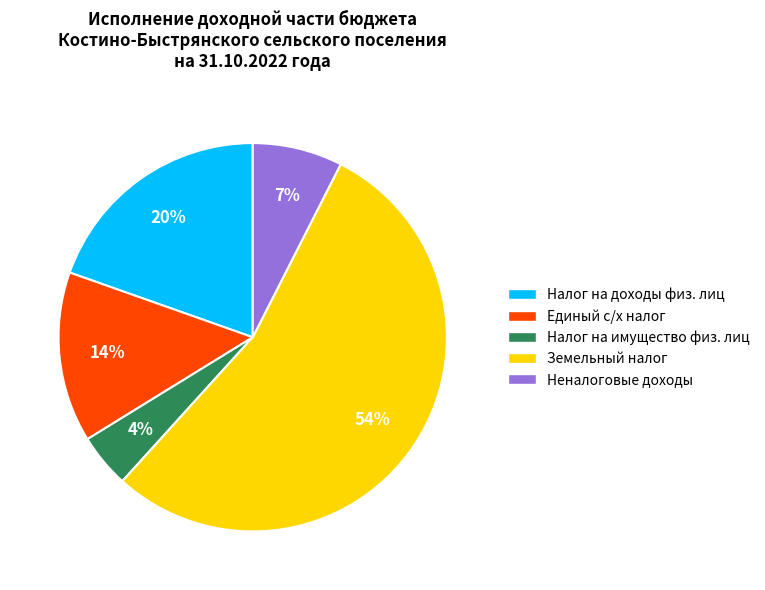

How many segments does this pie chart have?

5